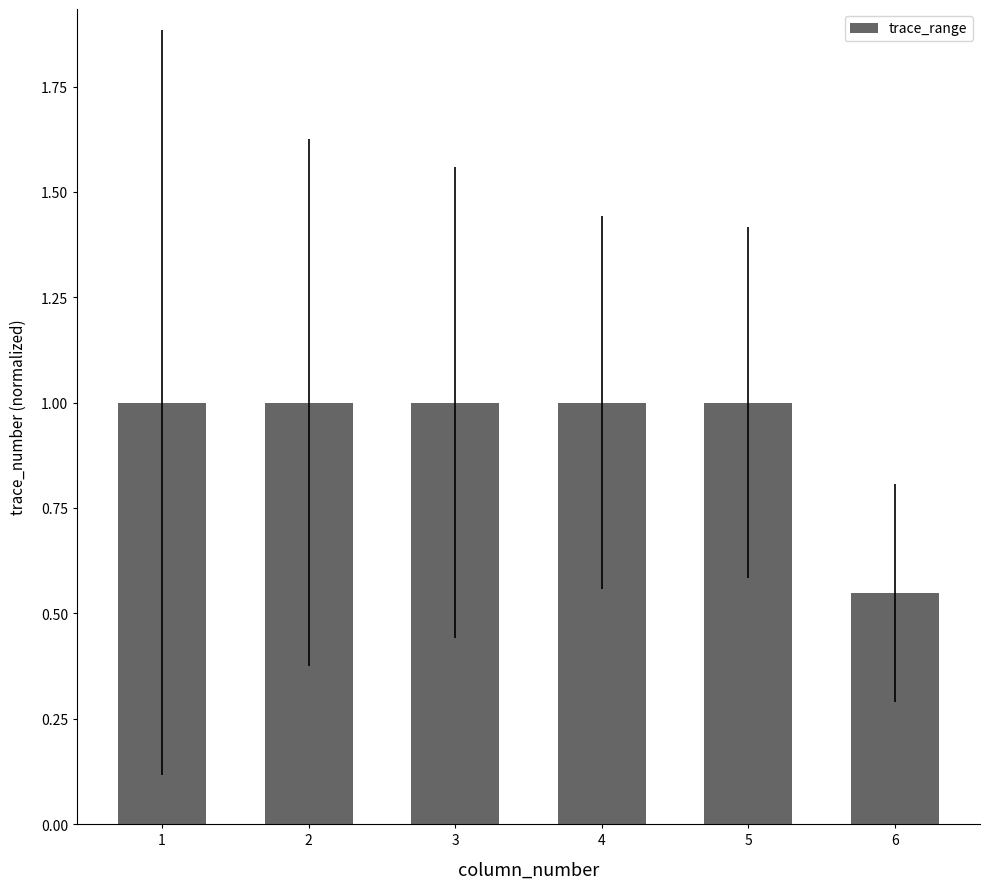

What is the maximum value shown in the chart?

1.0